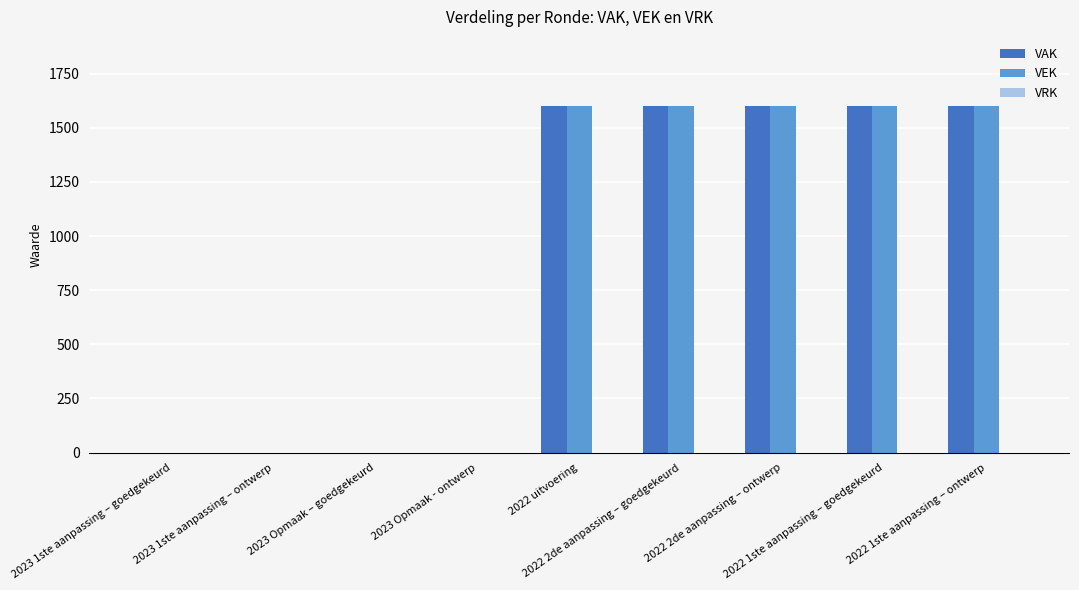

What is the maximum value shown in the chart?

1600